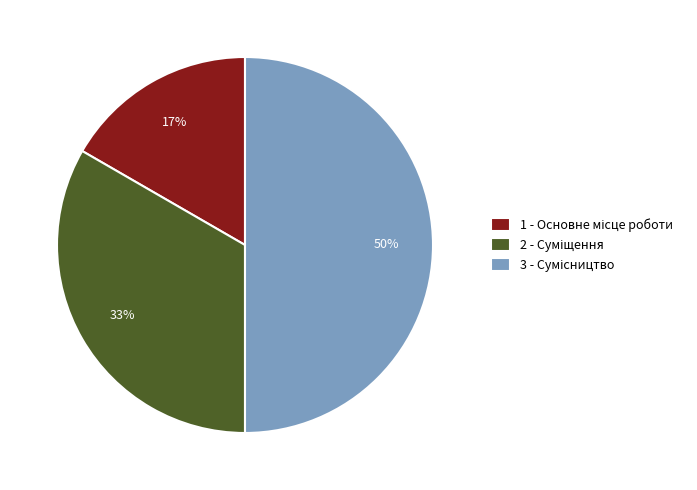

To the nearest percent, what is the difference between the largest and smallest slice percentages?

33%